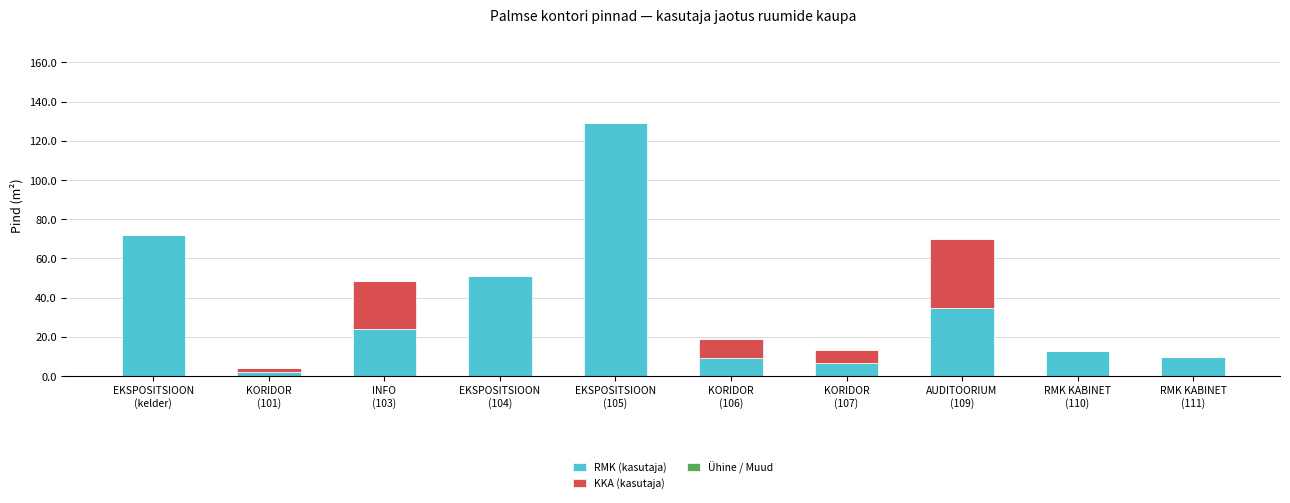

What is the sum of all RMK (kasutaja) values?

352.5